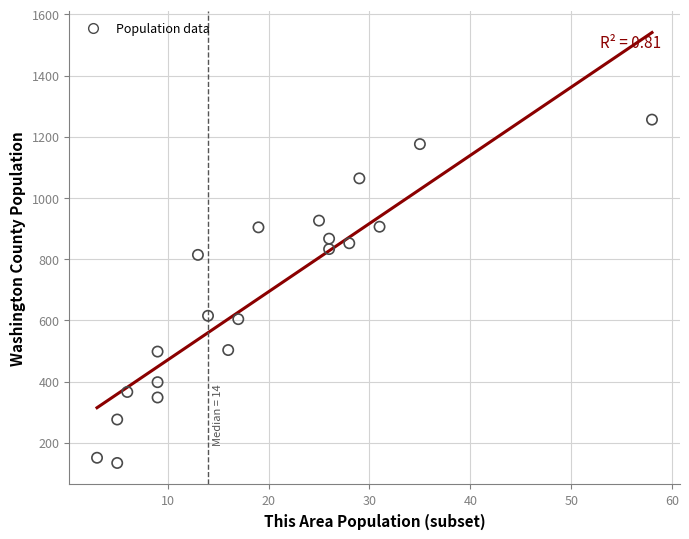

What is the range of Y values (max minus min)?

1122